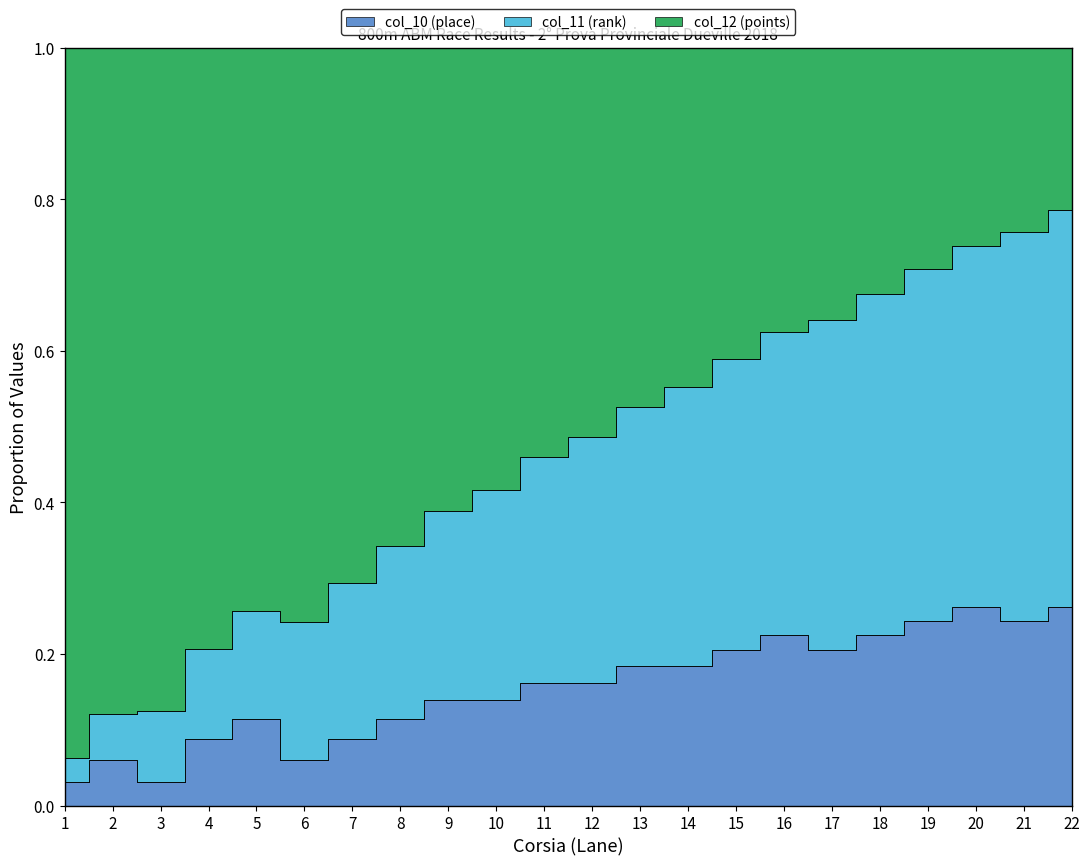

True or false: col_10 (place) and col_11 (rank) intersect in this chart.

False